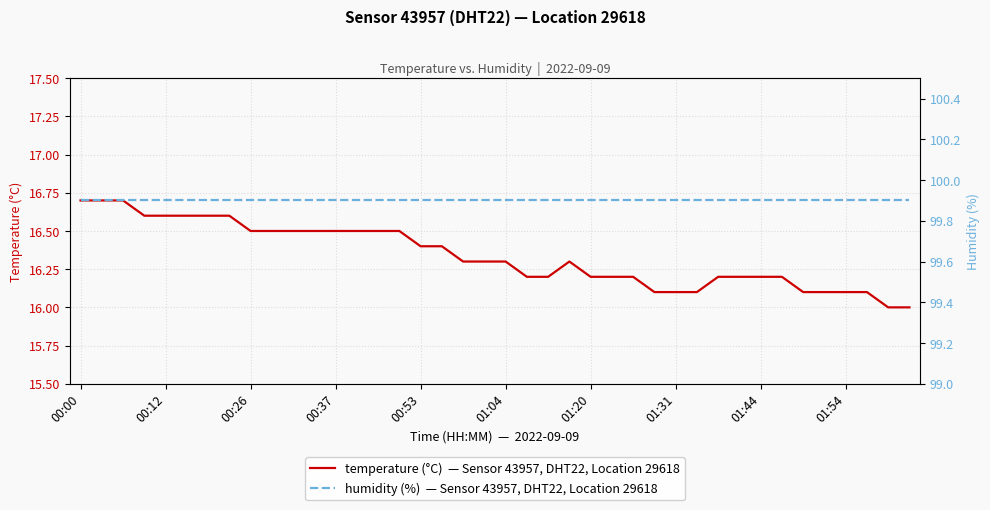

The value of humidity (%)  — Sensor 43957, DHT22, Location 29618 at 00:12 is 51.1. True or false?

False